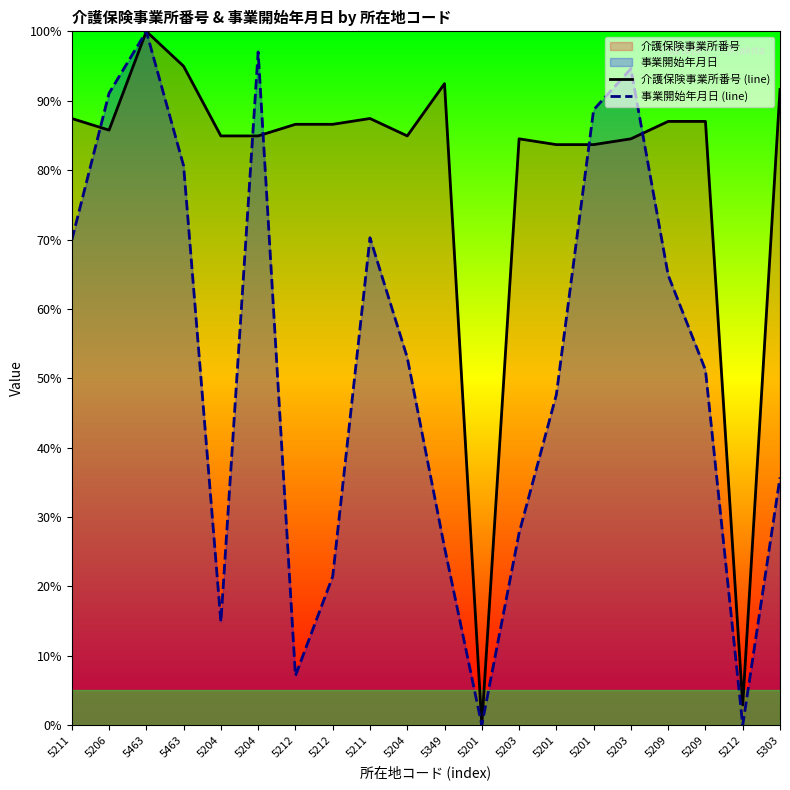

Rank the categories by 介護保険事業所番号 (line) value from highest to lowest.

5463, 5463, 5349, 5303, 5211, 5211, 5209, 5209, 5212, 5212, 5206, 5204, 5204, 5204, 5203, 5203, 5201, 5201, 5212, 5201